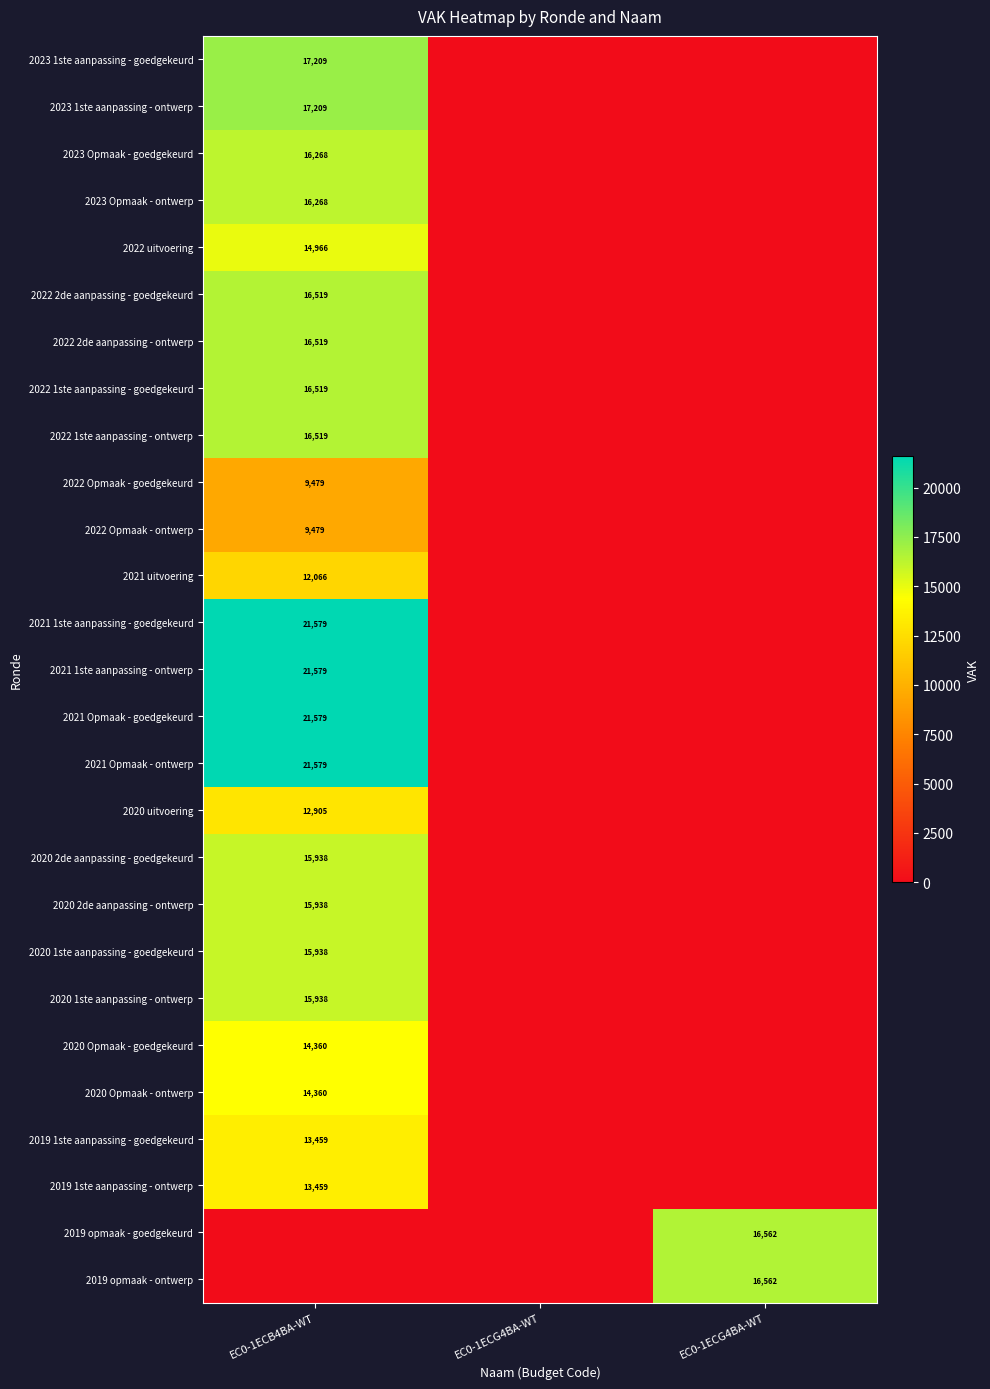

At how many categories does at least one series exceed 14261?

2